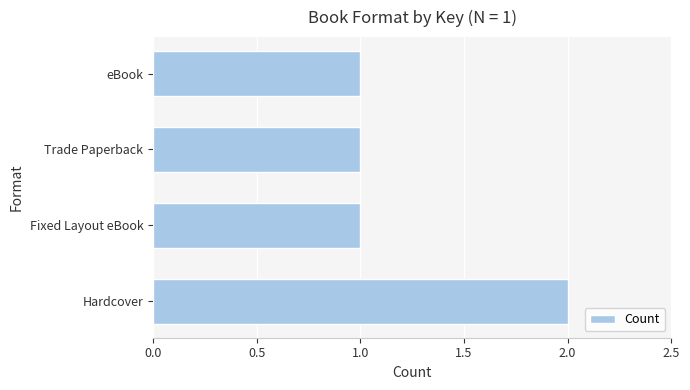

The value at Hardcover is 1. True or false?

False